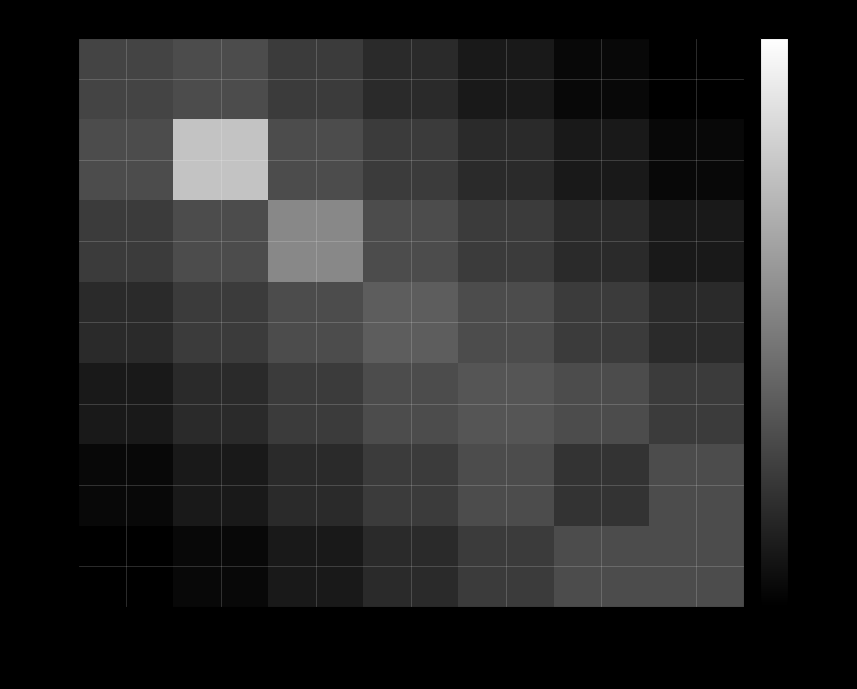

Which series has the largest range (max minus min)?

12